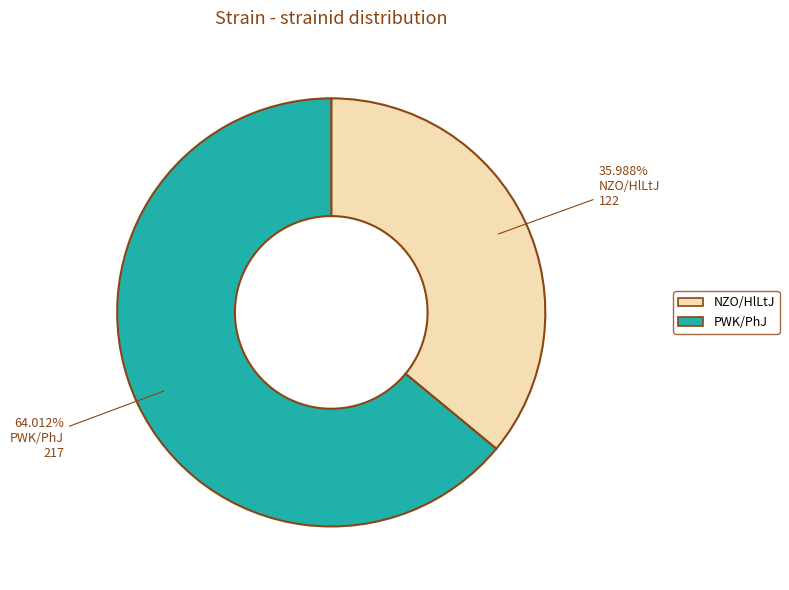

What portion of the pie excludes NZO/HlLtJ?

64.0%